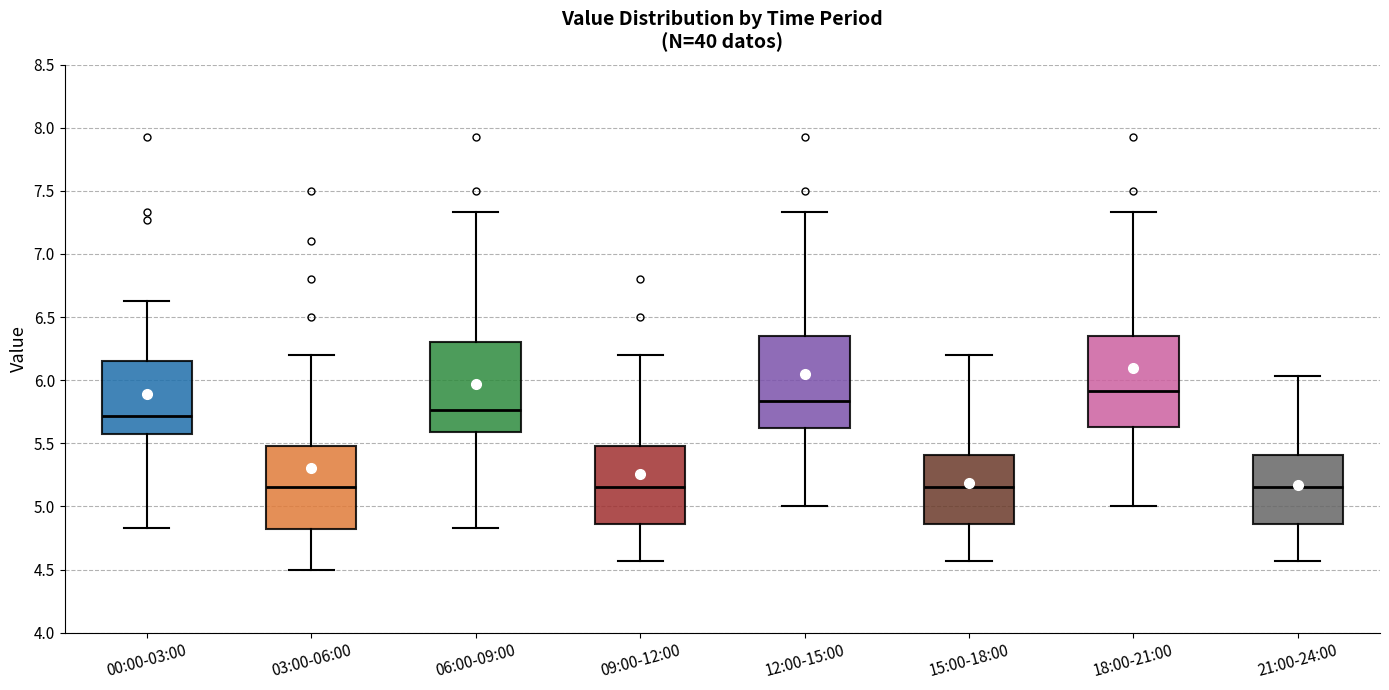

Reading left to right, read every box against the y-axis: the position of its median line, the range the box covers, and the ends of its whiskers. The values are not printed on the chart, so give them approximately, as read against the axis.

00:00-03:00: median 5.70, box 5.55 to 6.15, whiskers 4.85 to 6.65
03:00-06:00: median 5.15, box 4.80 to 5.50, whiskers 4.50 to 6.20
06:00-09:00: median 5.75, box 5.60 to 6.30, whiskers 4.85 to 7.35
09:00-12:00: median 5.15, box 4.85 to 5.50, whiskers 4.55 to 6.20
12:00-15:00: median 5.85, box 5.60 to 6.35, whiskers 5.00 to 7.35
15:00-18:00: median 5.15, box 4.85 to 5.40, whiskers 4.55 to 6.20
18:00-21:00: median 5.90, box 5.65 to 6.35, whiskers 5.00 to 7.35
21:00-24:00: median 5.15, box 4.85 to 5.40, whiskers 4.55 to 6.05